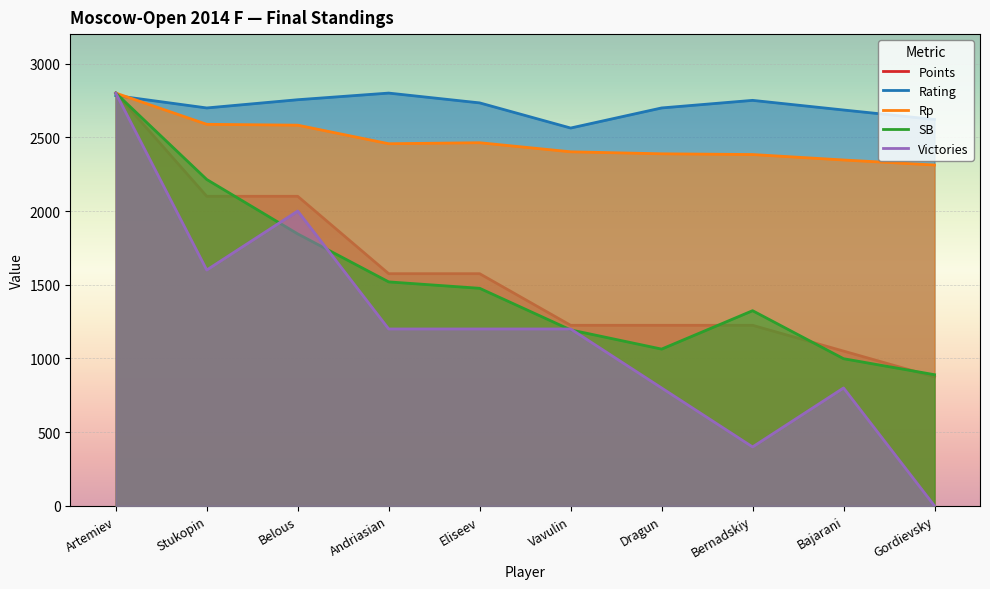

Reading left to right, list all the values displayed in this chart.

Points: 2800.0	2100.0	2100.0	1575.0	1575.0	1225.0	1225.0	1225.0	1050.0	875.0
Rating: 2782.8	2699.2	2755.0	2800.0	2733.5	2563.0	2699.2	2750.7	2685.3	2620.9
Rp: 2800.0	2588.2	2582.4	2456.5	2463.3	2401.8	2388.1	2383.3	2346.2	2312.0
SB: 2800.0	2214.0	1845.0	1519.4	1476.0	1193.8	1063.6	1324.0	998.4	889.9
Victories: 2800.0	1600.0	2000.0	1200.0	1200.0	1200.0	800.0	400.0	800.0	0.0